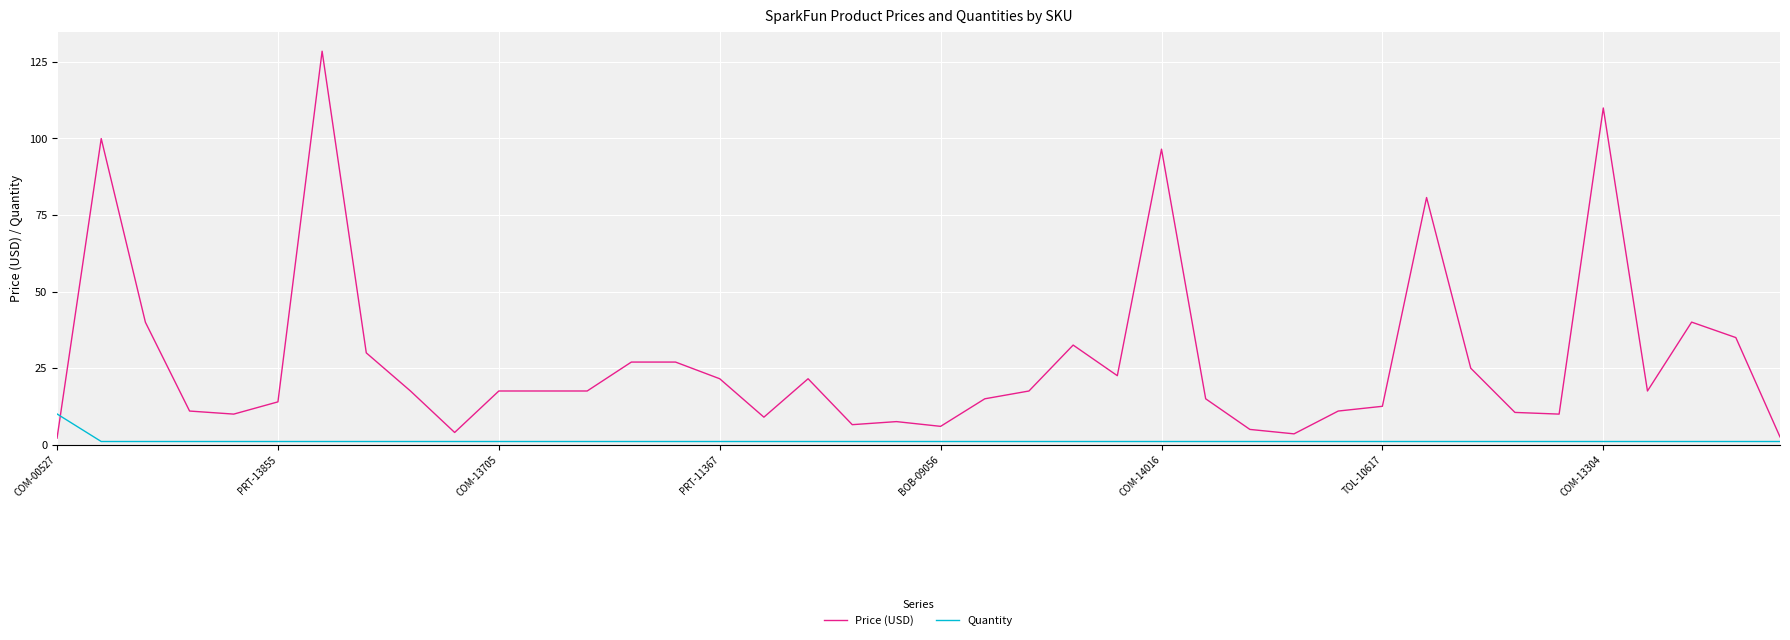

True or false: Quantity and Price (USD) intersect in this chart.

True